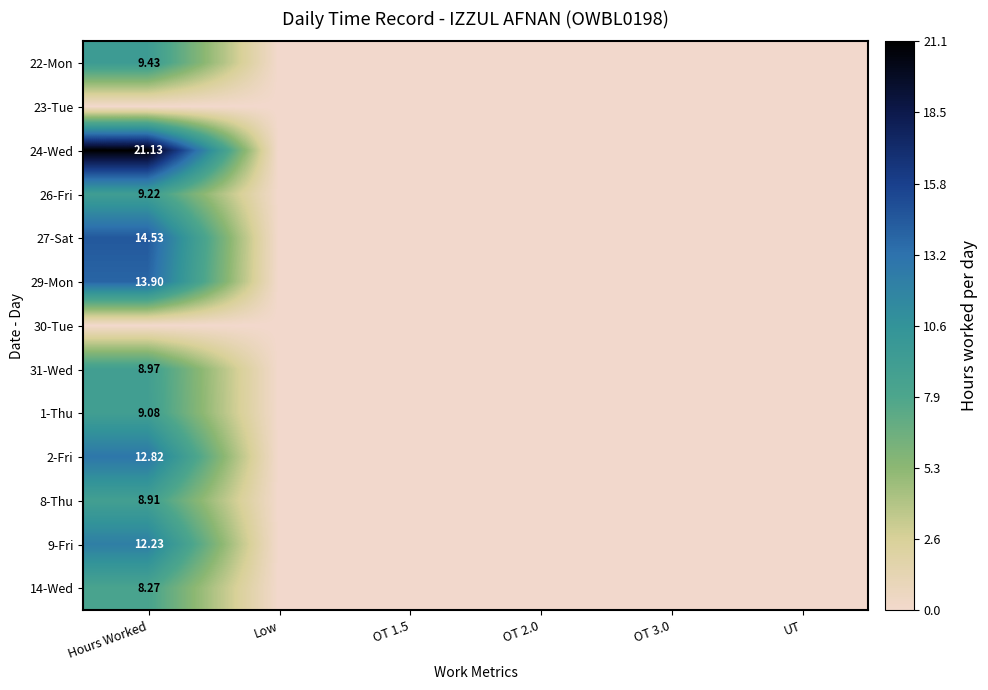

Which series has the widest spread of values?

24-Wed